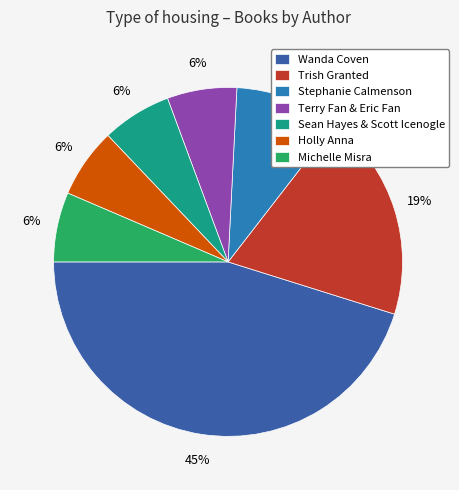

How many segments does this pie chart have?

7